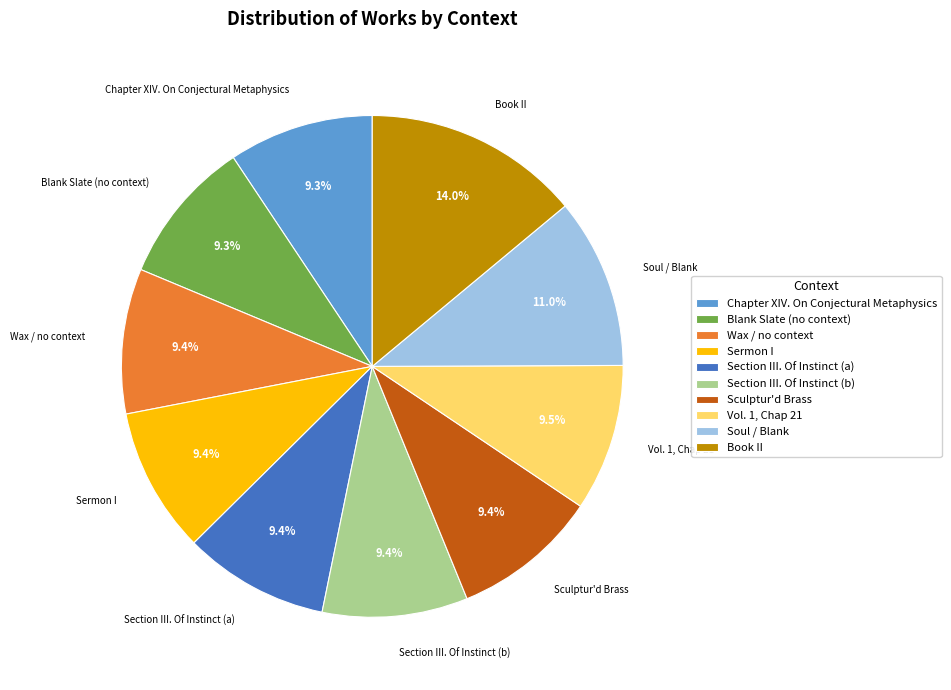

The Vol. 1, Chap 21 slice represents 1% of the pie. True or false?

False